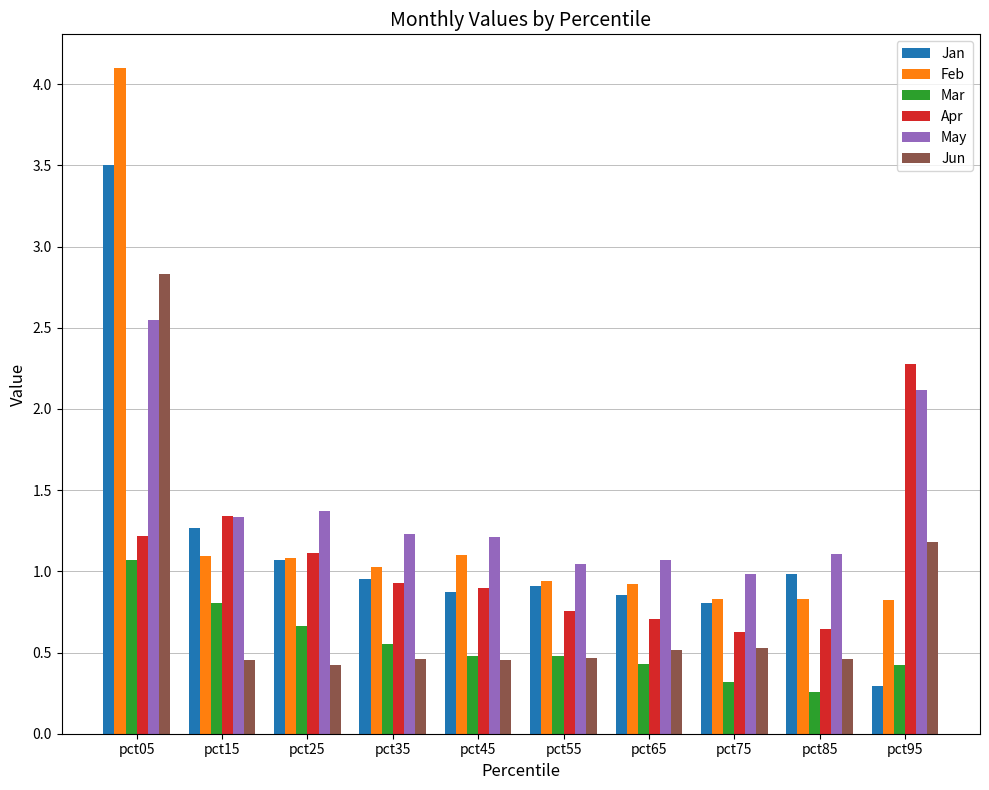

What is the sum of all Mar values?

5.5